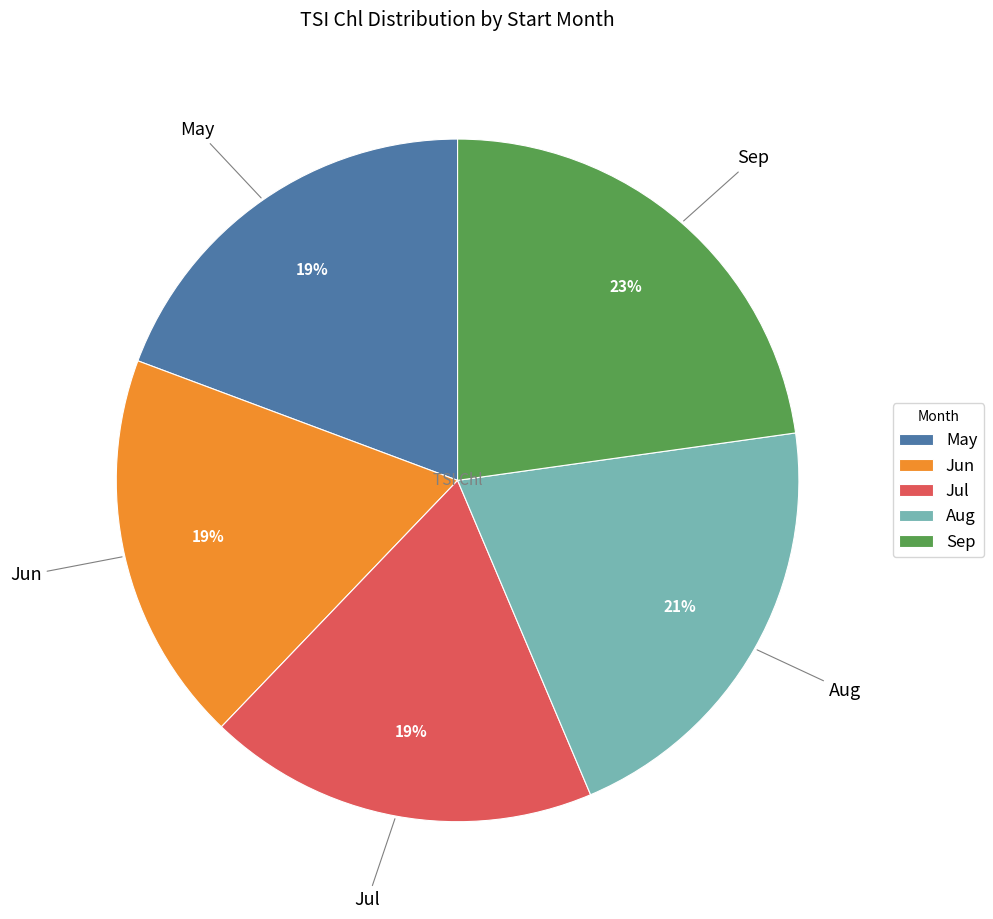

Which category has the biggest portion of the pie?

Sep